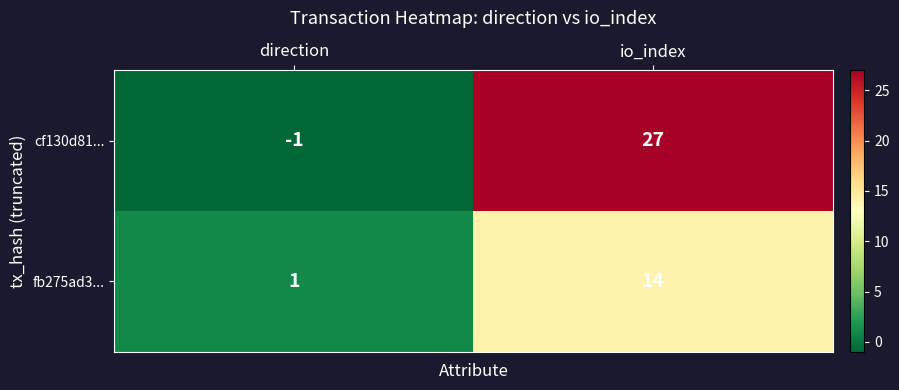

What is the sum of the fb275ad3... values at direction and io_index?

15